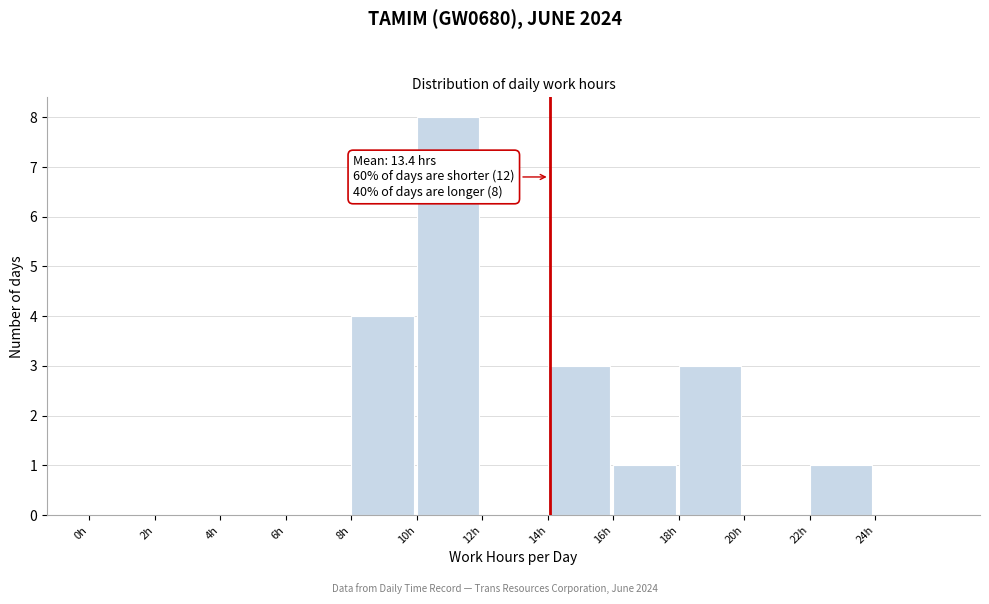

Which range on the x-axis has the tallest bar?

10 to 12